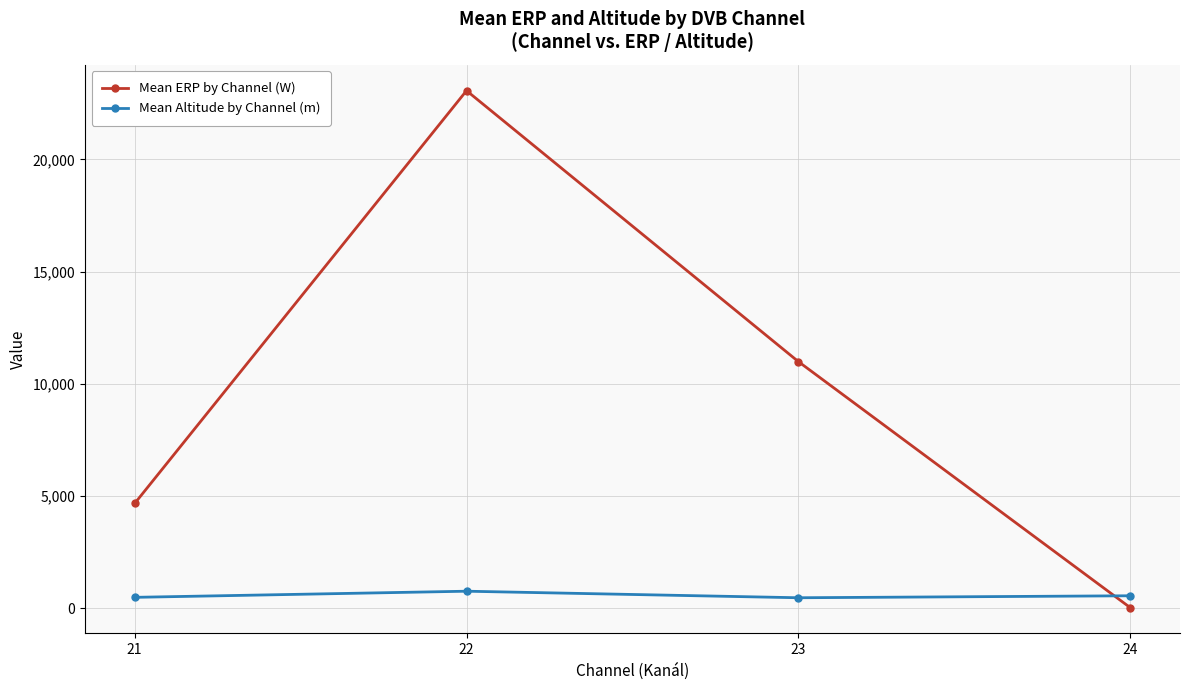

How many data points in Mean ERP by Channel (W) are above 10988?

2